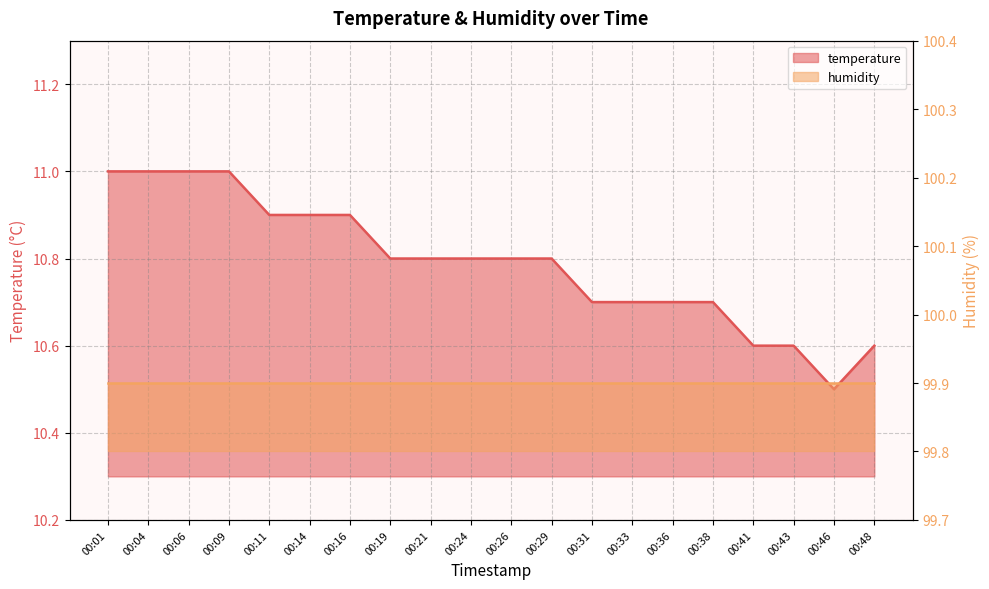

Is it true that the value at 00:41 is 10.6?

True